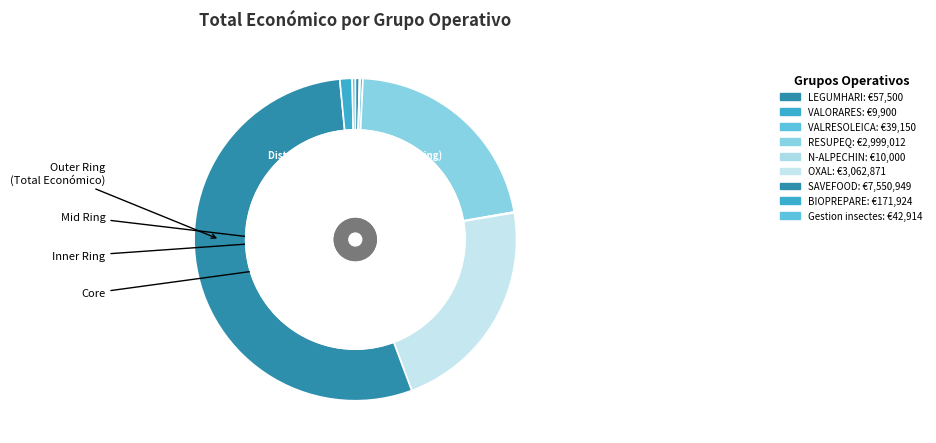

What is the change in value from RESUPEQ to OXAL?

+63859